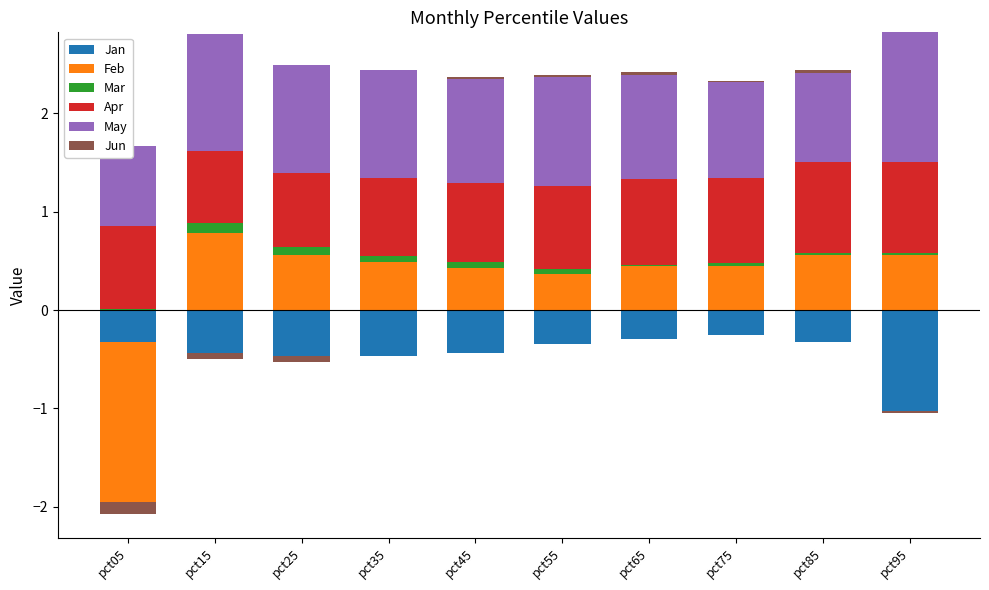

How many categories are shown in the chart?

10